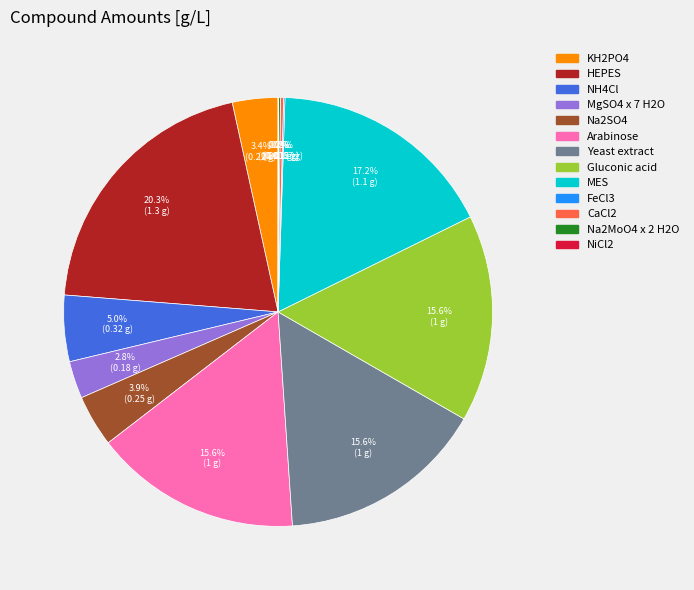

Between NH4Cl and Yeast extract, which is larger?

Yeast extract